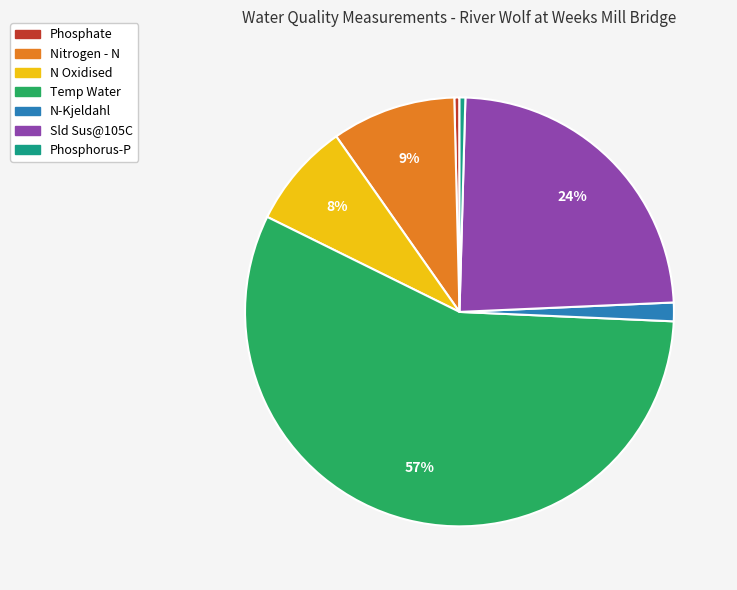

Between N-Kjeldahl and Temp Water, which is larger?

Temp Water